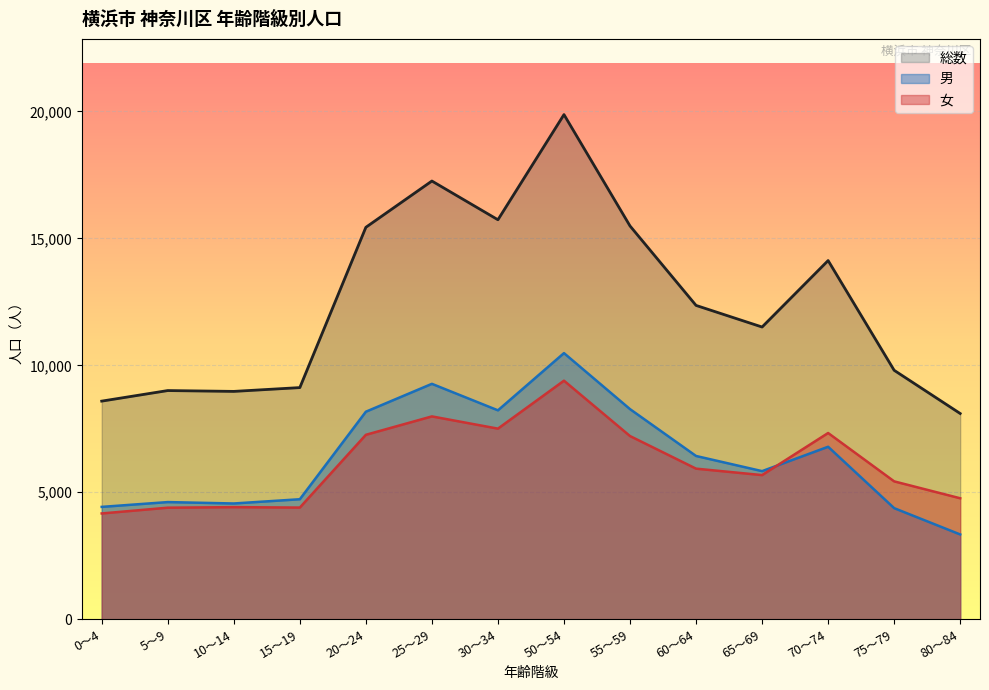

True or false: 男 and 女 intersect in this chart.

True